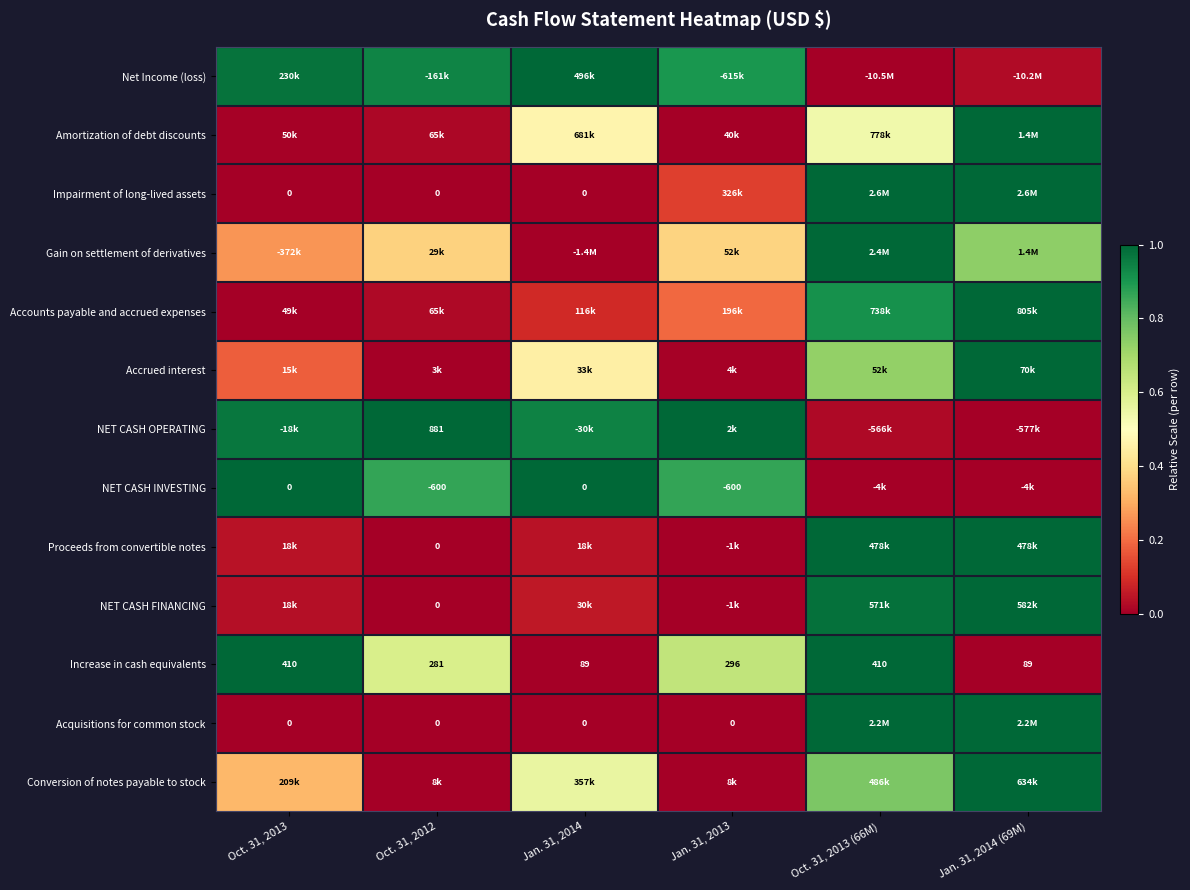

Is the value of Acquisitions for common stock at Oct. 31, 2012 greater than the value of NET CASH OPERATING at Oct. 31, 2012?

No